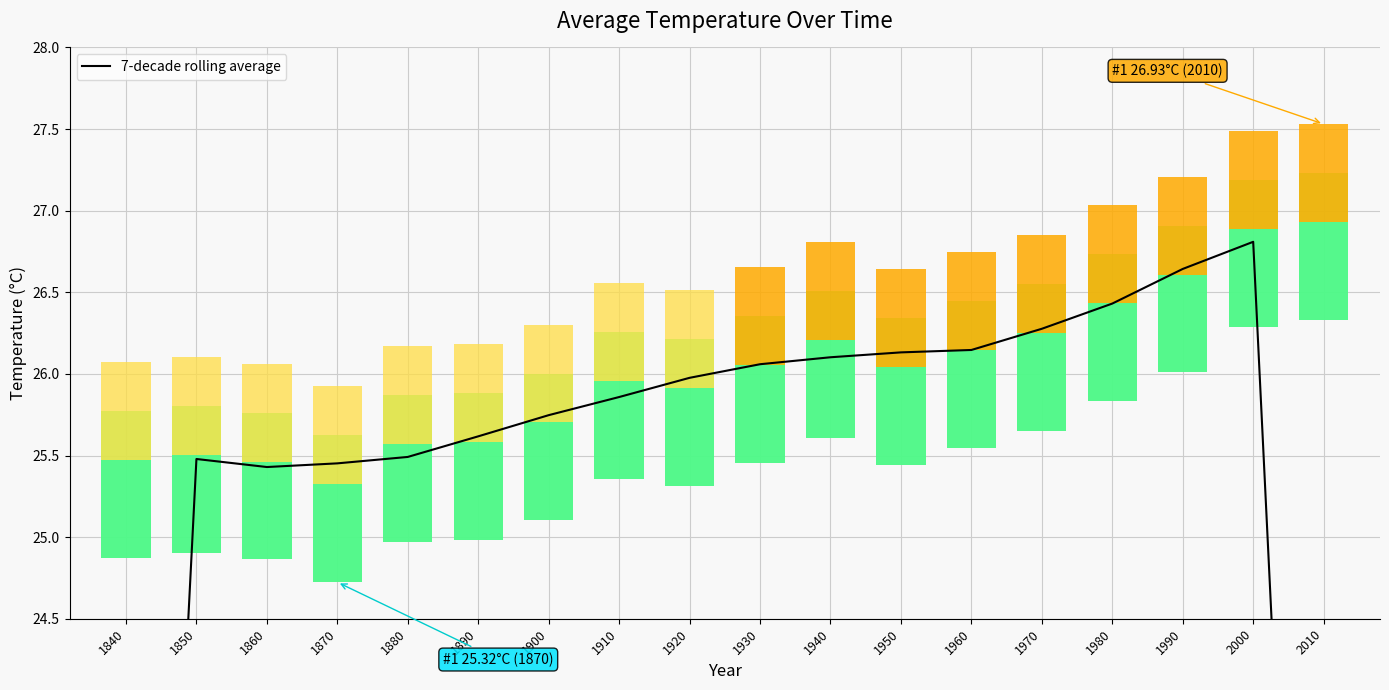

The value at 1940 is 10.3. True or false?

False